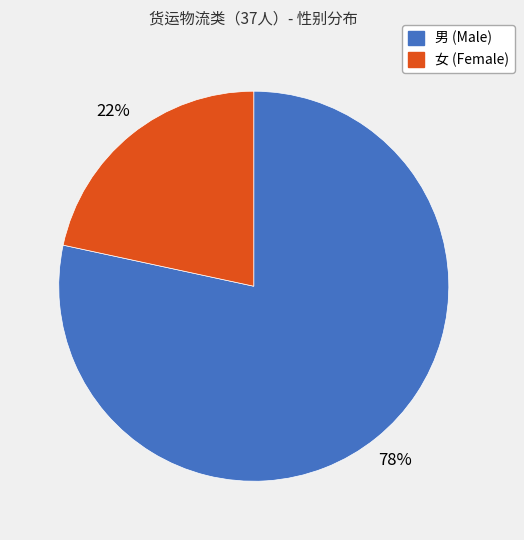

Is there any slice that represents more than half of the pie?

Yes